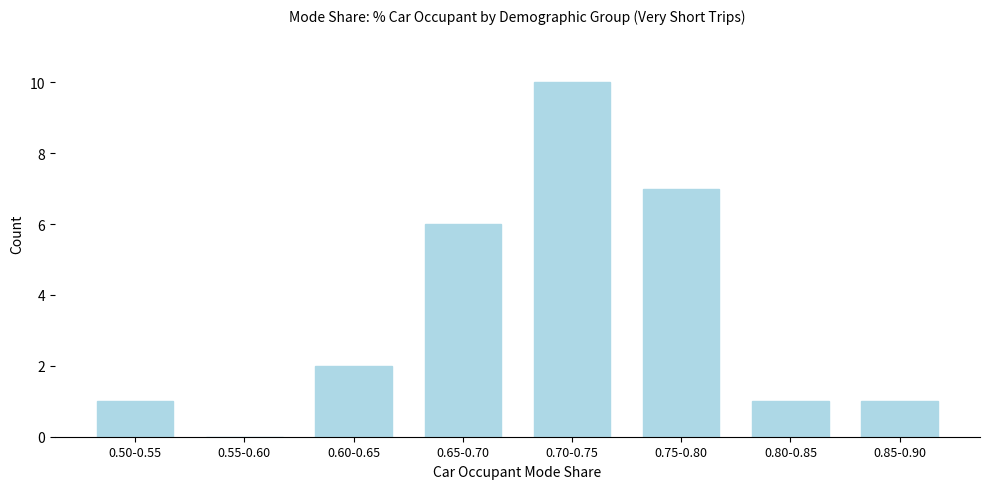

Reading left to right, what are all the values shown in this chart?

0.50-0.55=1	0.55-0.60=0	0.60-0.65=2	0.65-0.70=6	0.70-0.75=10	0.75-0.80=7	0.80-0.85=1	0.85-0.90=1